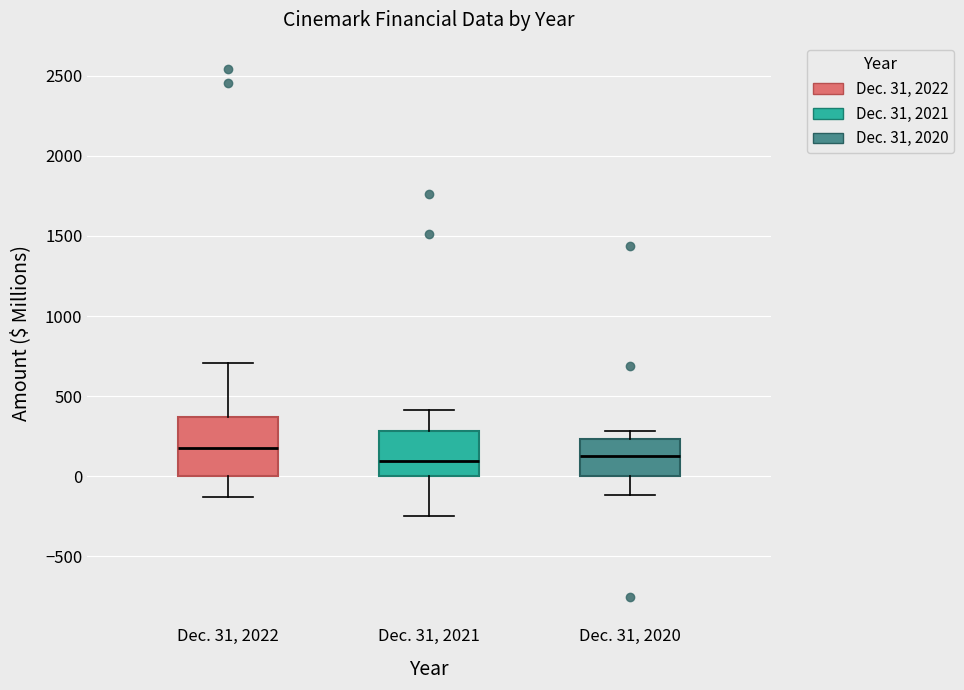

Reading left to right, transcribe this box plot: for each box, give where its median line is, the range the box spans, and where its two whiskers end, as read against the y-axis. The values are not printed on the chart, so give them approximately, as read against the axis.

Dec. 31, 2022: median 150, box 0 to 350, whiskers -150 to 700
Dec. 31, 2021: median 100, box 0 to 300, whiskers -250 to 400
Dec. 31, 2020: median 150, box 0 to 250, whiskers -100 to 300